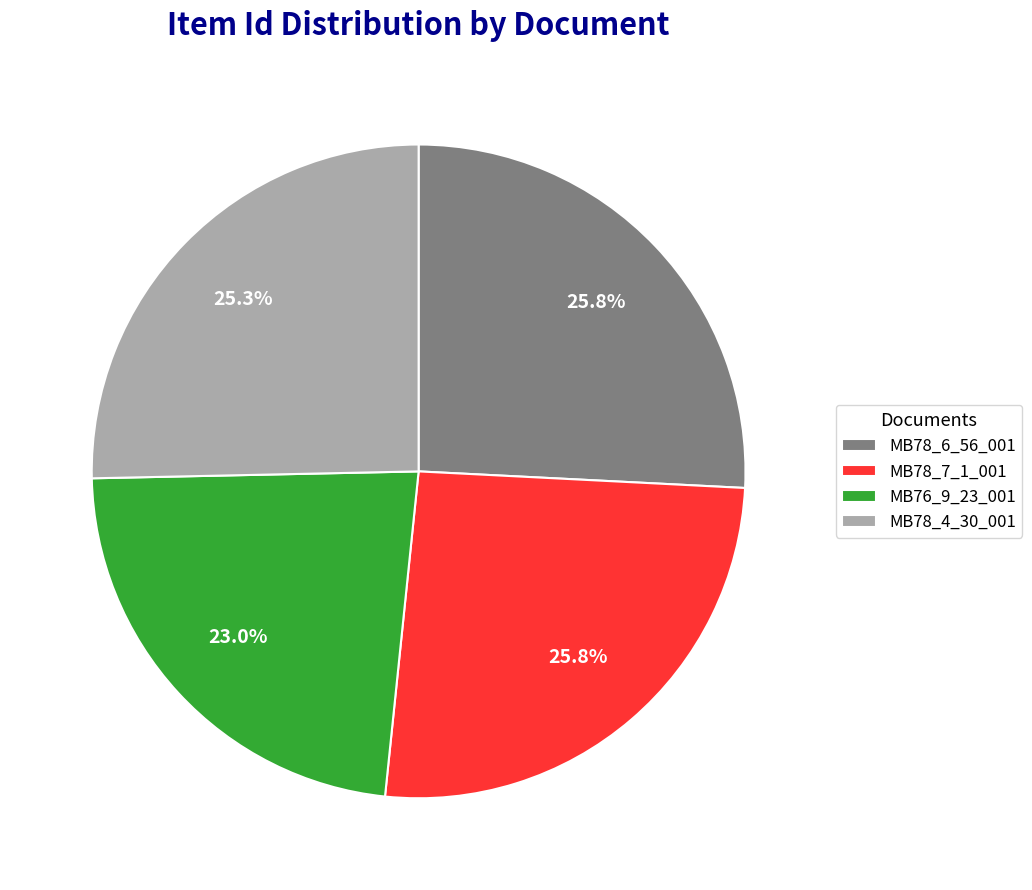

What is the ratio of the value at MB78_4_30_001 to the value at MB78_6_56_001?

1.0